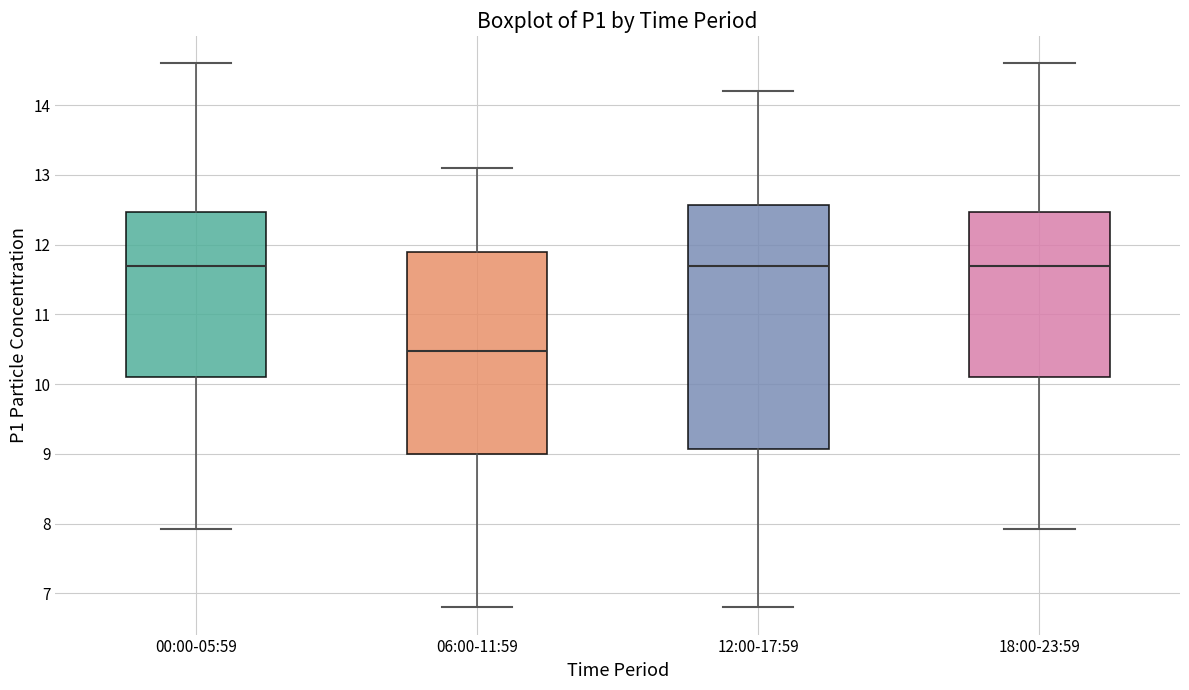

Reading left to right, transcribe this box plot: for each box, give where its median line is, the range the box spans, and where its two whiskers end, as read against the y-axis. The values are not printed on the chart, so give them approximately, as read against the axis.

00:00-05:59: median 11.7, box 10.1 to 12.5, whiskers 7.9 to 14.6
06:00-11:59: median 10.5, box 9.0 to 11.9, whiskers 6.8 to 13.1
12:00-17:59: median 11.7, box 9.1 to 12.6, whiskers 6.8 to 14.2
18:00-23:59: median 11.7, box 10.1 to 12.5, whiskers 7.9 to 14.6